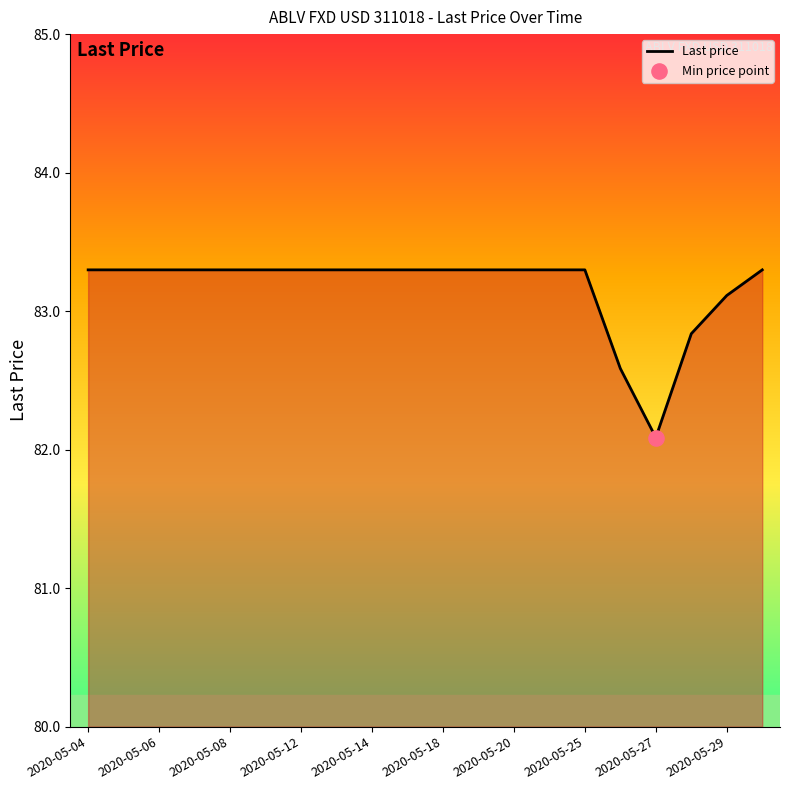

What is the smallest value displayed?

82.1